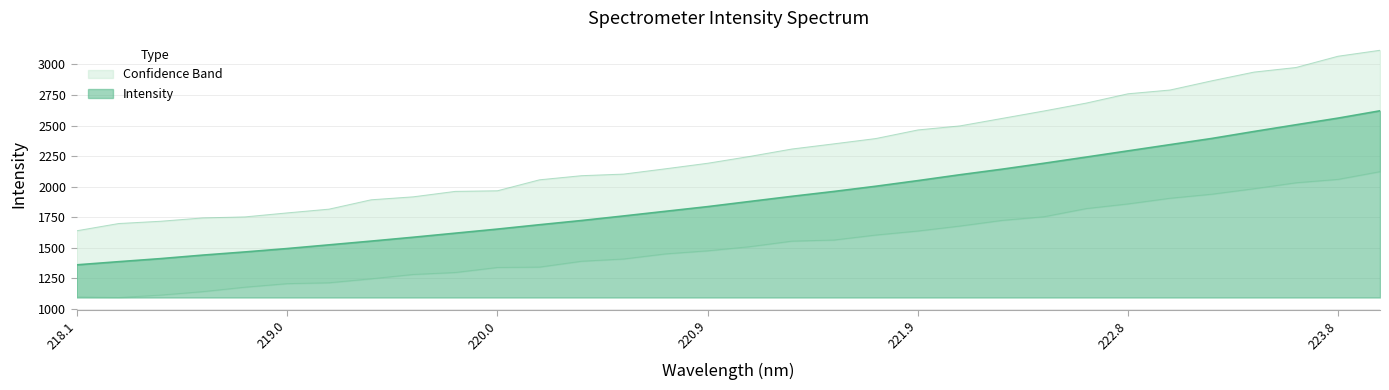

Does the chart display data point markers on the line(s)?

No